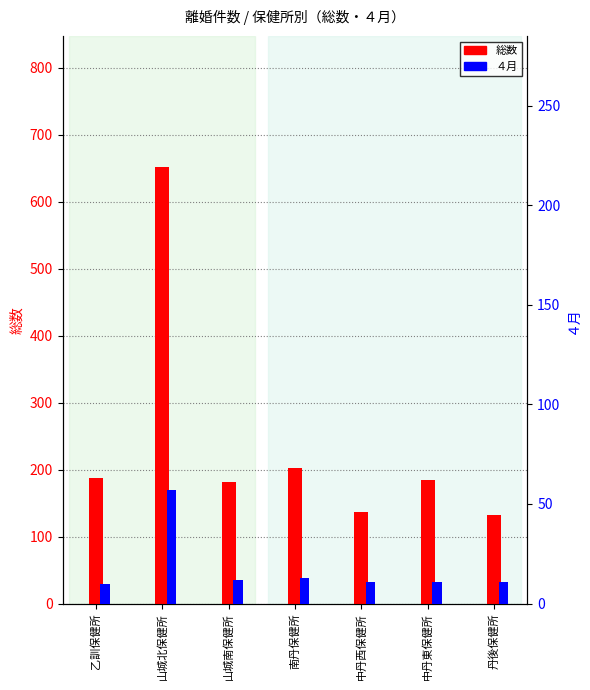

Which has a higher value, 乙訓保健所 or 山城南保健所?

乙訓保健所